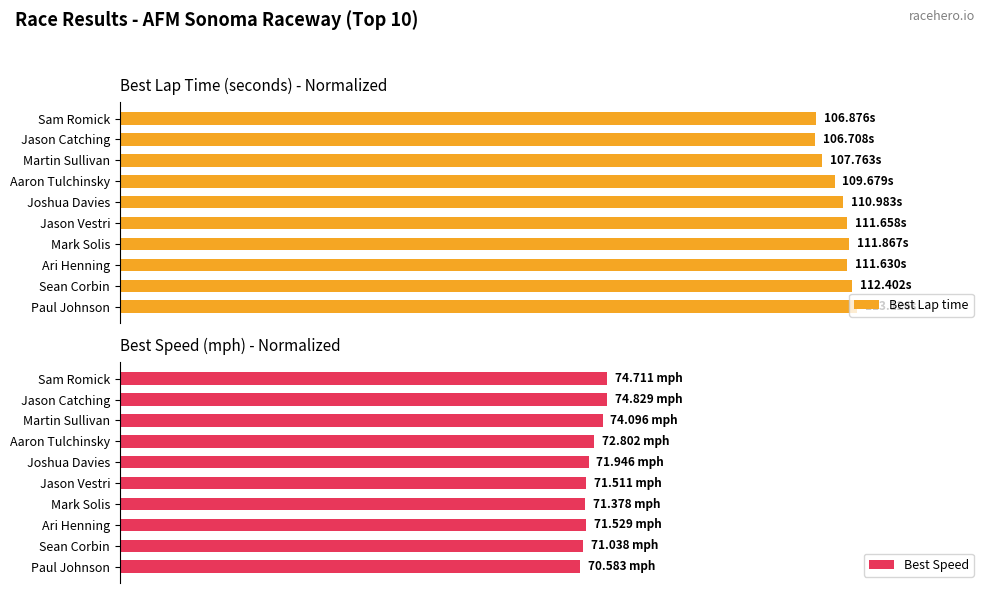

How many data points does each series have?

10